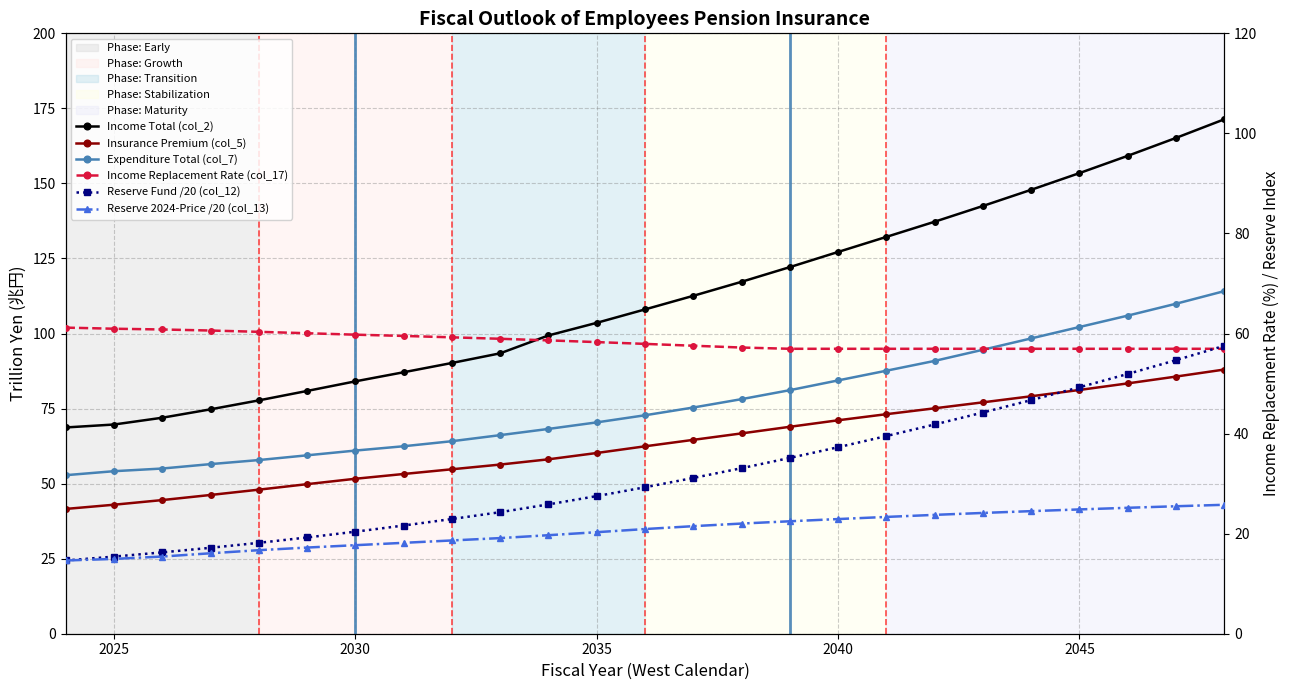

What is the difference between the maximum and minimum values in the Insurance Premium (col_5) series?

46.4